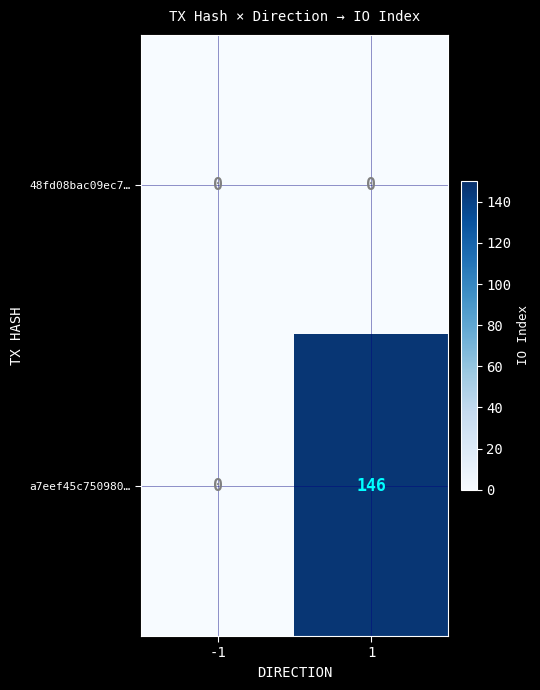

What is the sum of the a7eef45c750980… values at 1 and -1?

146